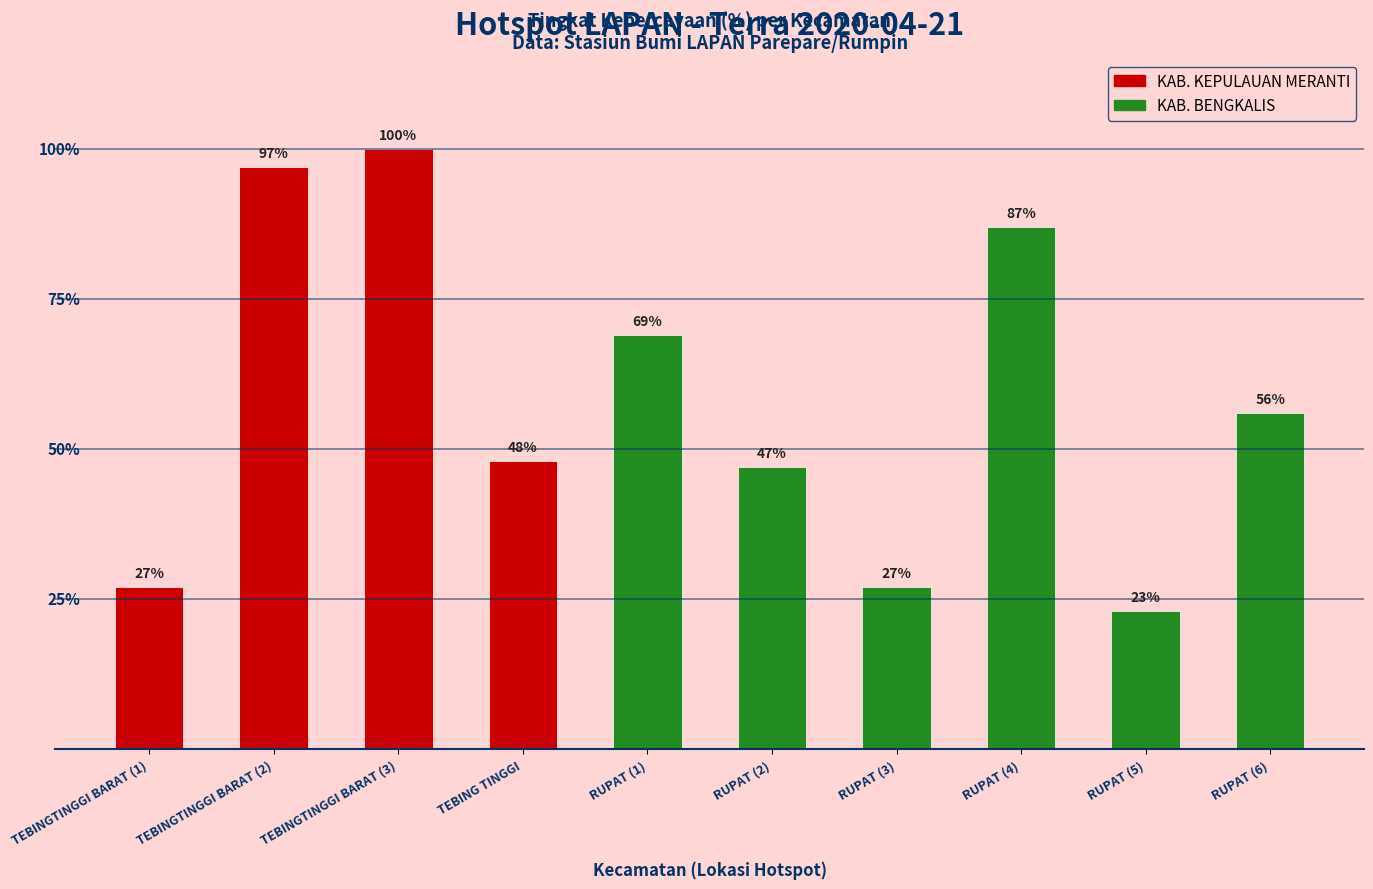

What is the label of the 7th bar from the right?

TEBING TINGGI